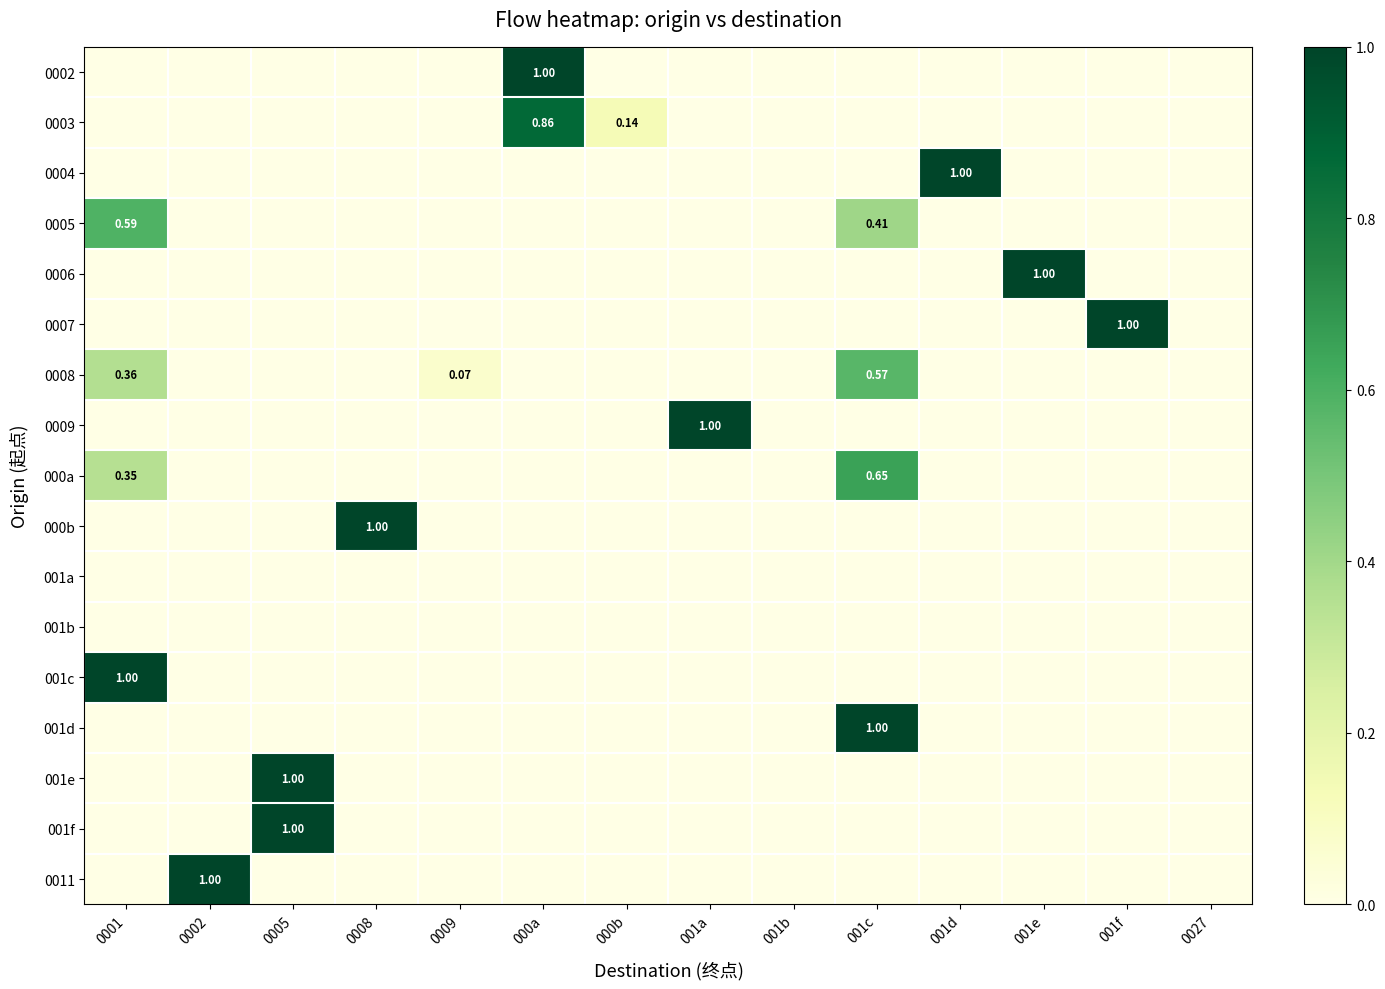

Is the value of 000b at 001d greater than the value of 0008 at 001c?

No